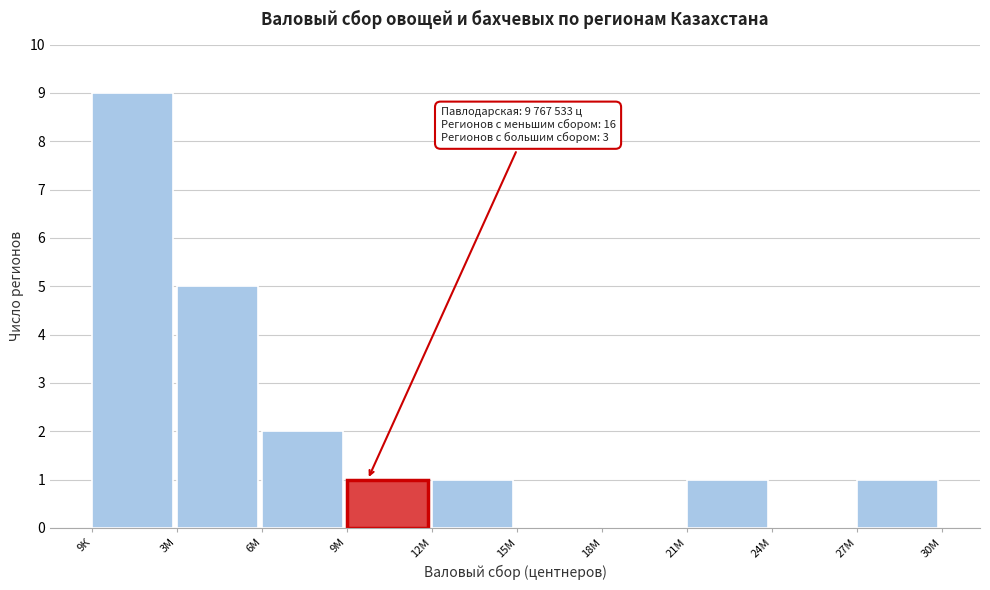

Reading right to left, list all the values displayed in this chart.

27М=1	24М=0	21М=1	18М=0	15М=0	12М=1	9М=1	6М=2	3М=5	9К=9